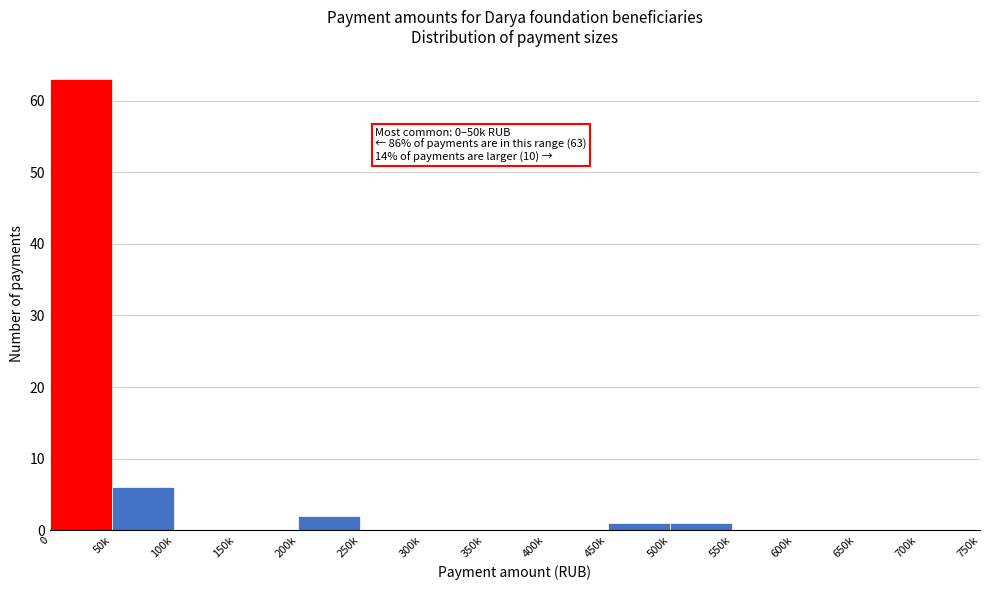

Reading right to left, list all the values displayed in this chart.

700k=0	650k=0	600k=0	550k=0	500k=1	450k=1	400k=0	350k=0	300k=0	250k=0	200k=2	150k=0	100k=0	50k=6	0=63